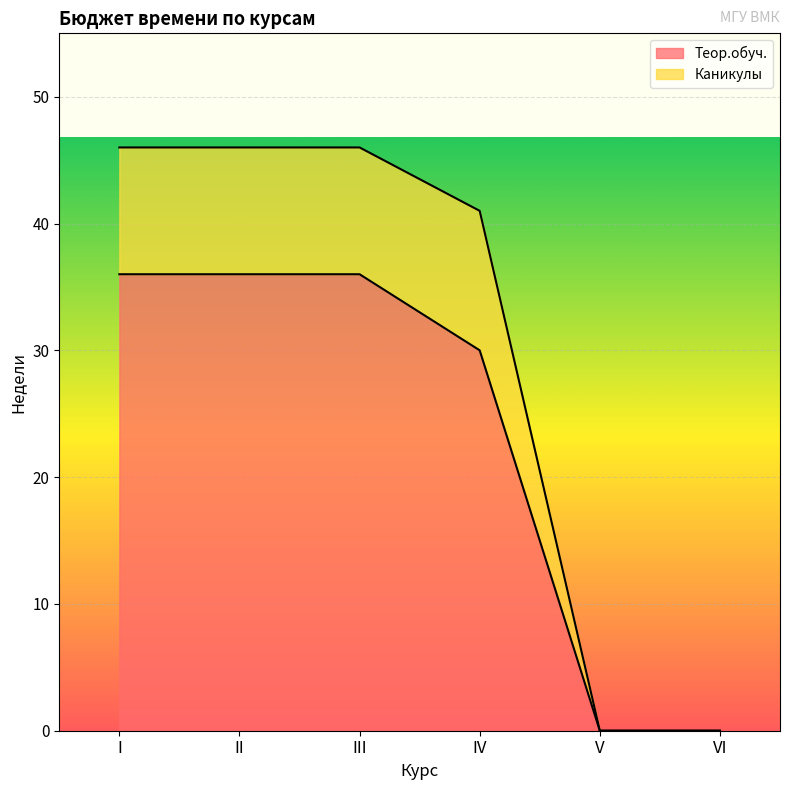

At which category is the sum across all series the highest?

I